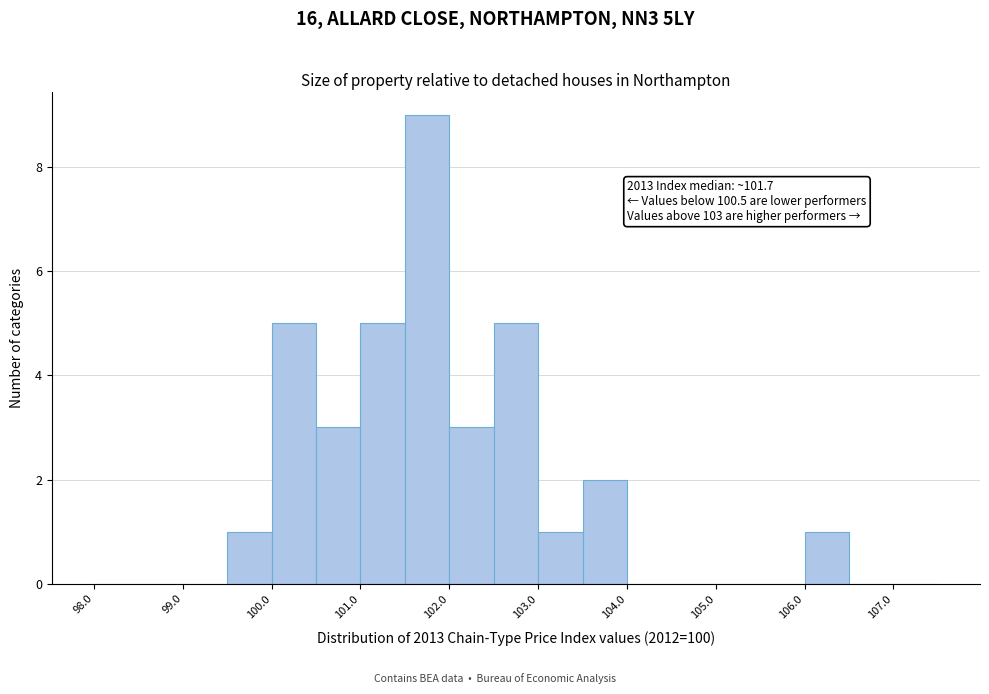

Over which range of the x-axis is the bar tallest?

101.5 to 102.0